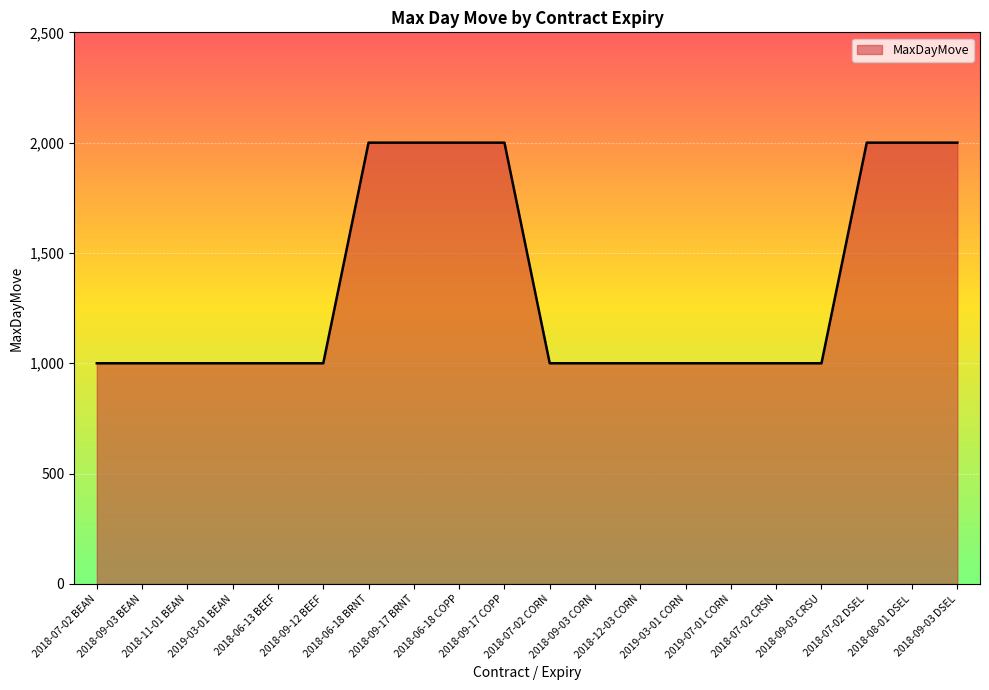

What is the difference between the maximum and minimum values?

1000